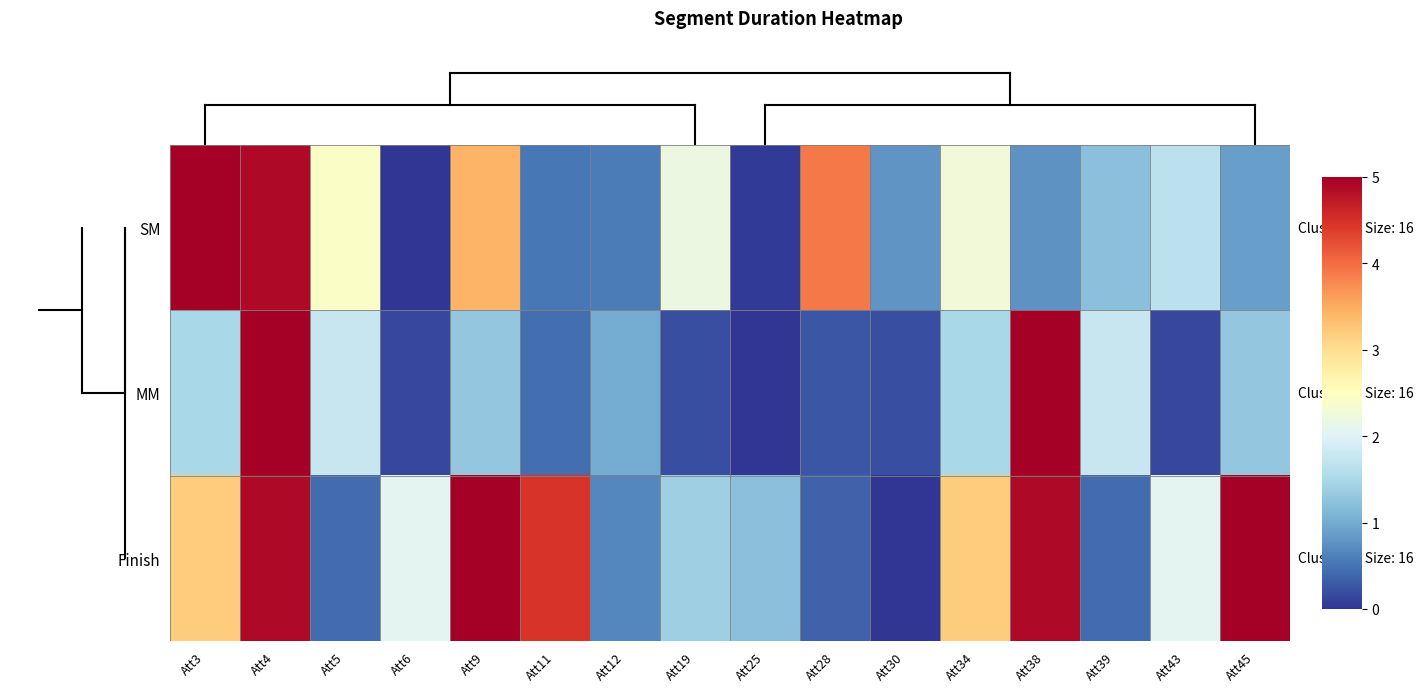

What is the maximum value shown in the chart?

5.0